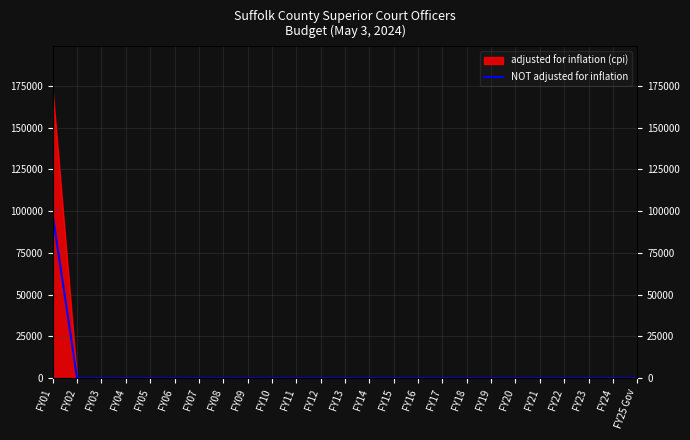

Reading left to right, transcribe all the data shown in this chart.

97742	0	0	0	0	0	0	0	0	0	0	0	0	0	0	0	0	0	0	0	0	0	0	0	0